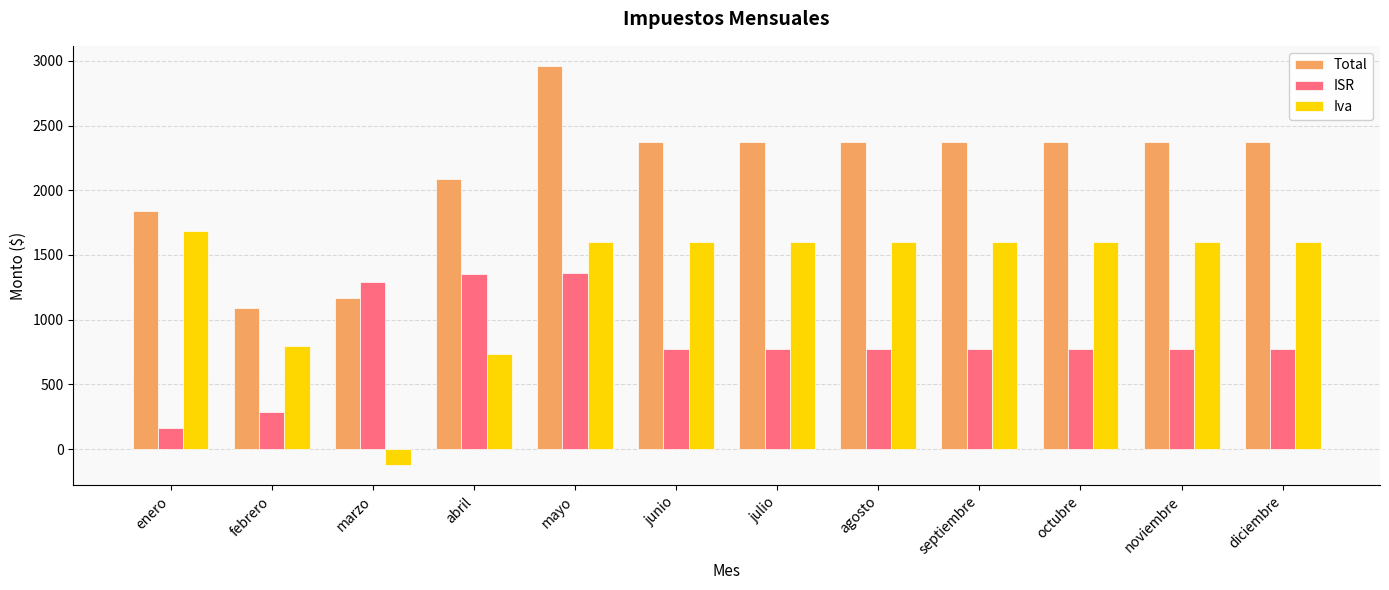

Is it true that Iva equals 1600.0 at diciembre?

True